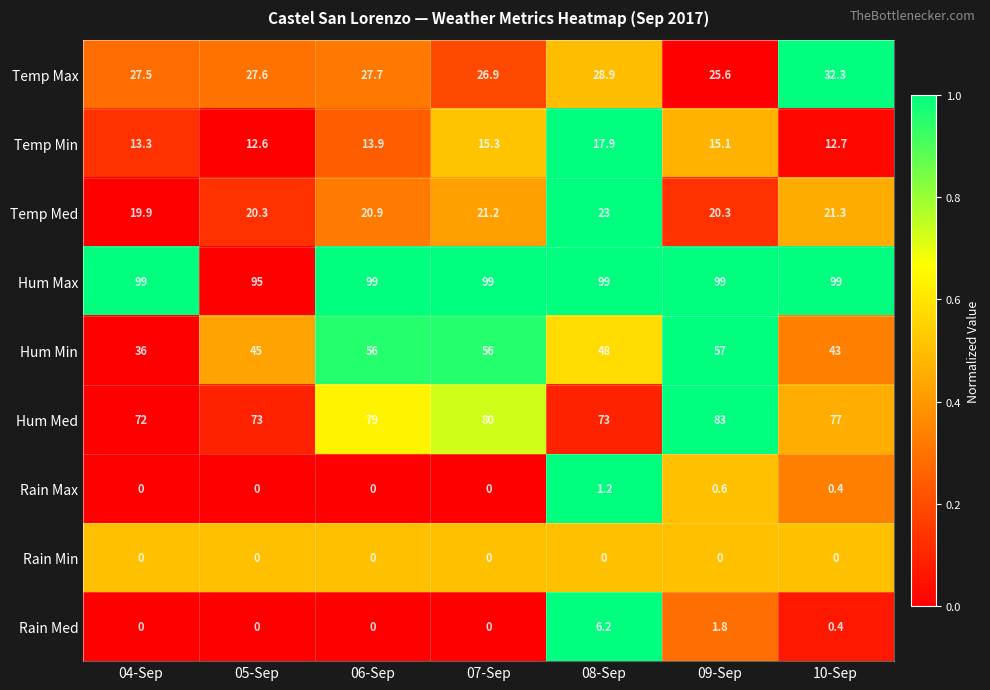

How many values in Rain Med are above zero?

3